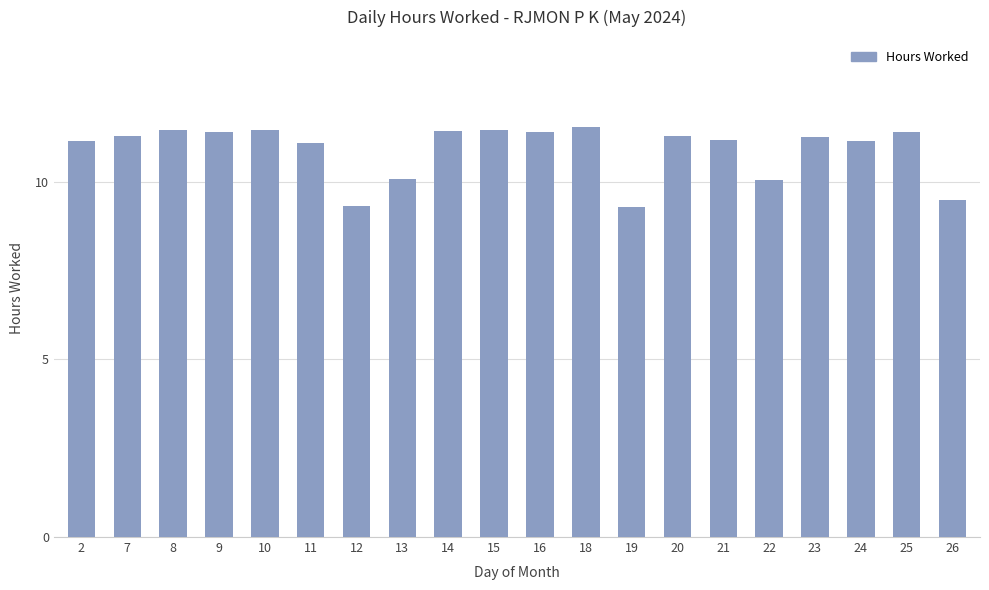

Are the bars grouped side by side (vs. stacked)?

No